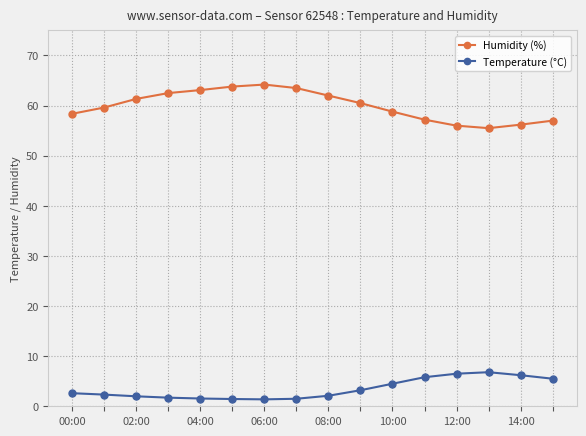

Count the number of categories in the chart.

16